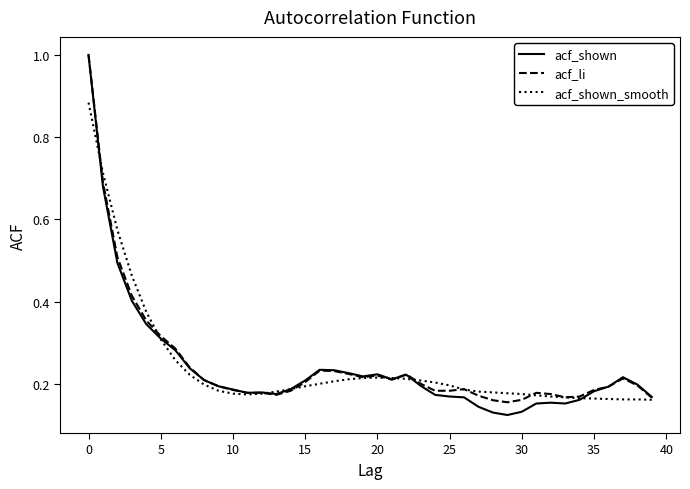

What is the maximum value for acf_shown?

1.0